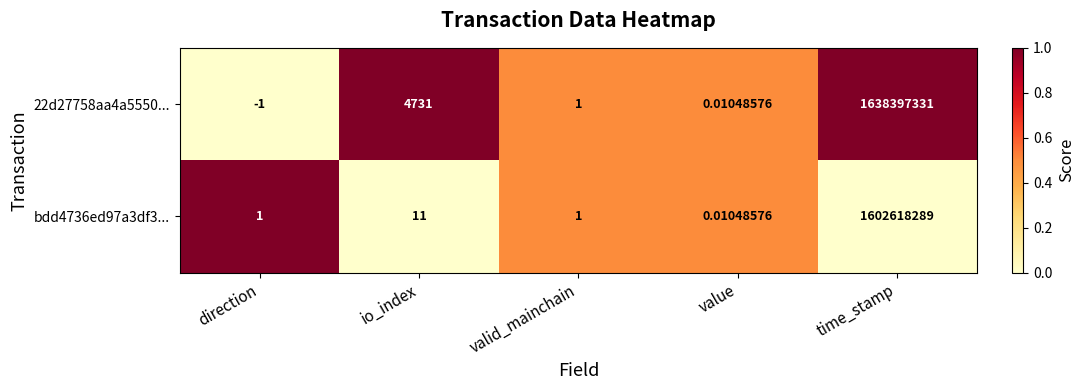

Which series has the largest range (max minus min)?

22d27758aa4a5550...